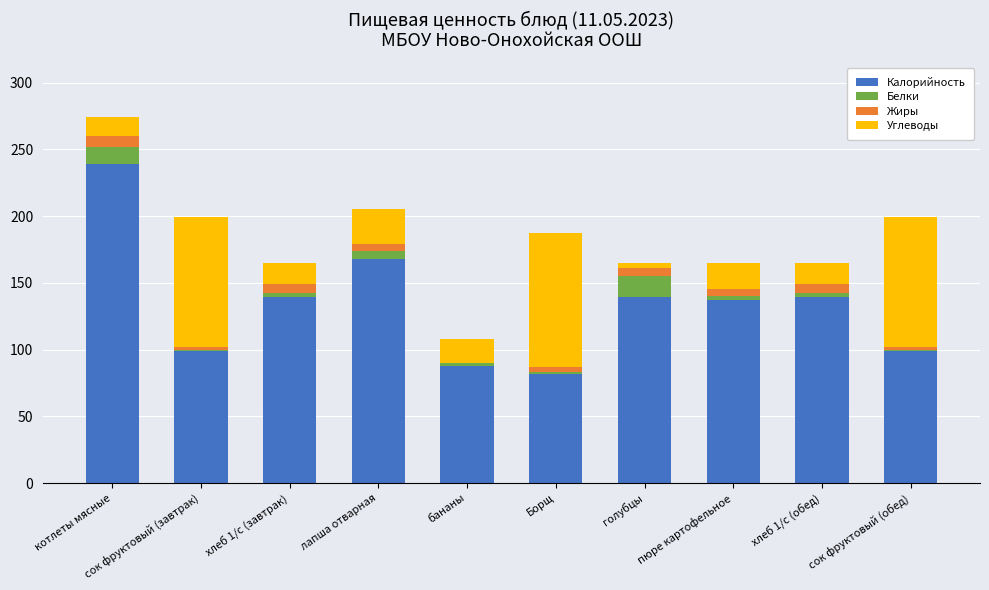

The value of Калорийность at пюре картофельное is 137. True or false?

True